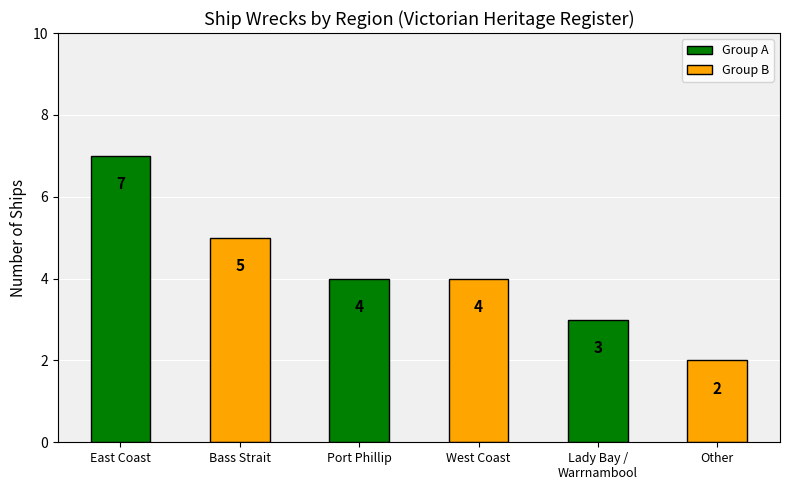

Is it true that the value at Bass Strait is 7?

False